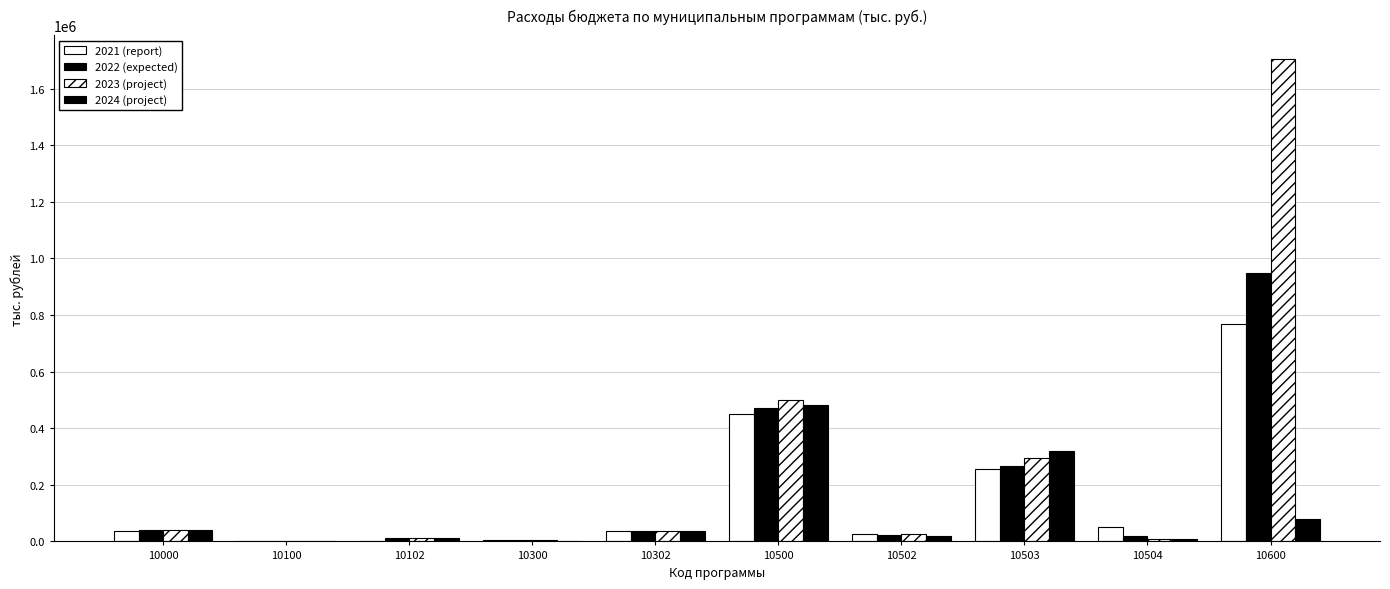

What is the spread (max minus min) of values at 10503?

61890.4